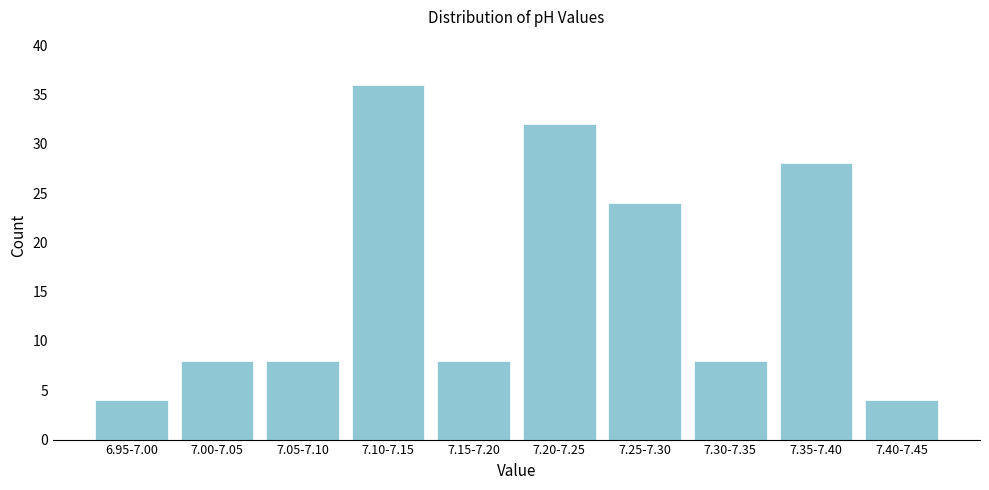

Reading right to left, what are all the values shown in this chart?

7.40-7.45=4	7.35-7.40=28	7.30-7.35=8	7.25-7.30=24	7.20-7.25=32	7.15-7.20=8	7.10-7.15=36	7.05-7.10=8	7.00-7.05=8	6.95-7.00=4